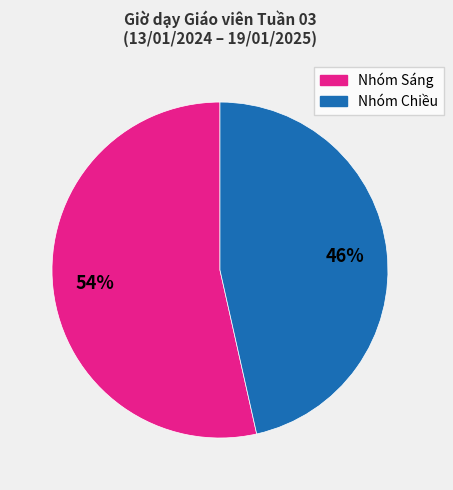

To the nearest percent, what is the average slice percentage?

50%